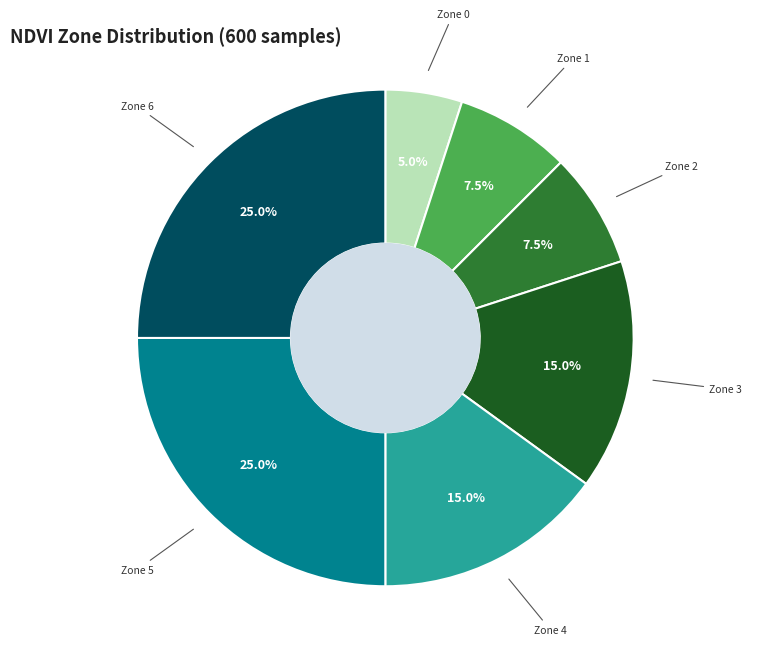

Is there a majority slice in this chart?

No